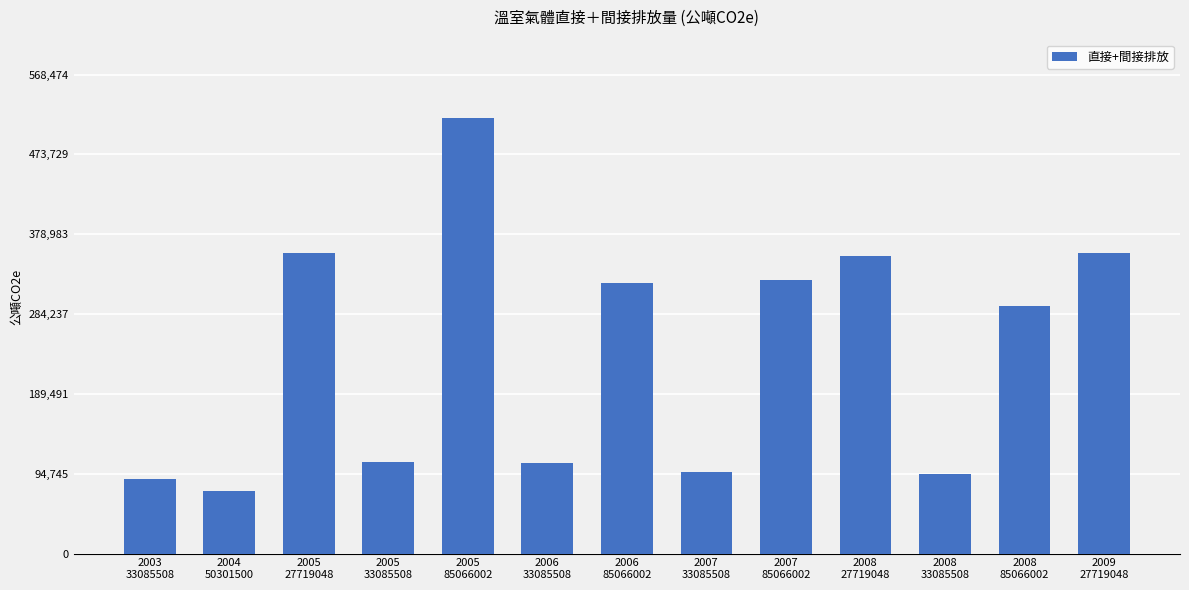

How many distinct data groups are displayed?

1